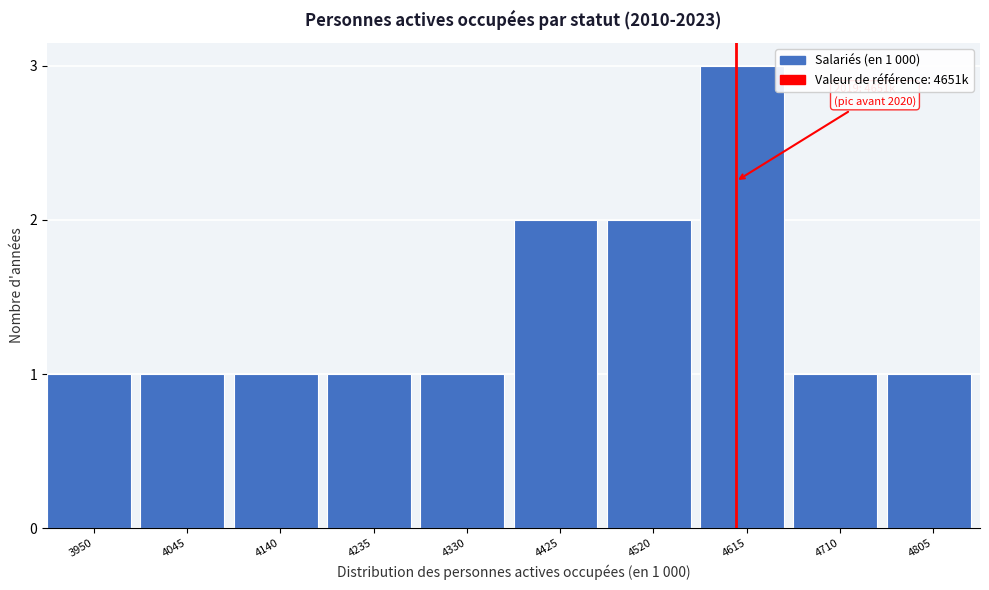

Reading left to right, transcribe all the data shown in this chart.

1	1	1	1	1	2	2	3	1	1